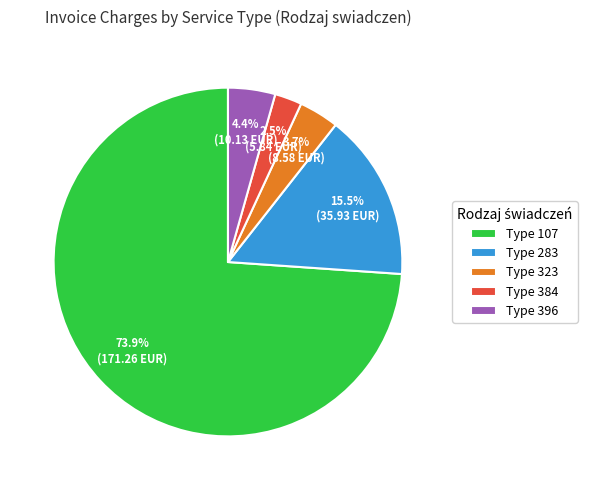

Which category has the biggest portion of the pie?

Type 107